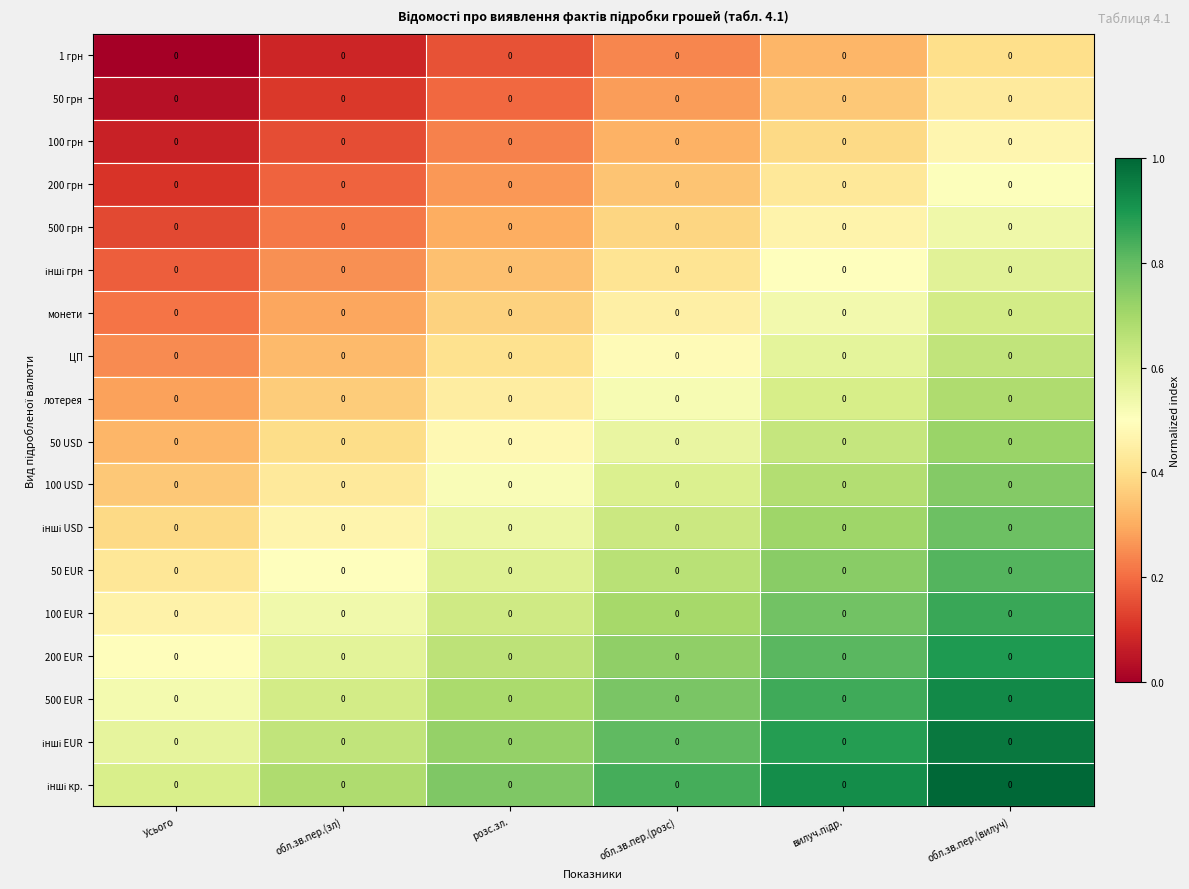

Is the value of лотерея at обл.зв.пер.(зл) greater than the value of 50 USD at Усього?

Yes